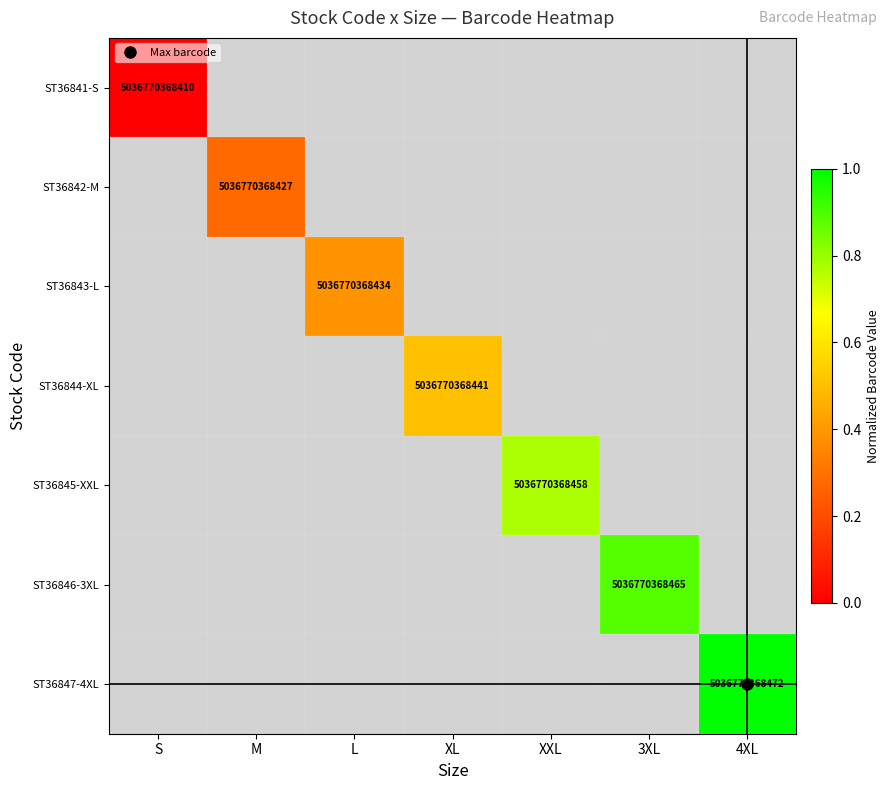

How many series are shown in this chart?

7